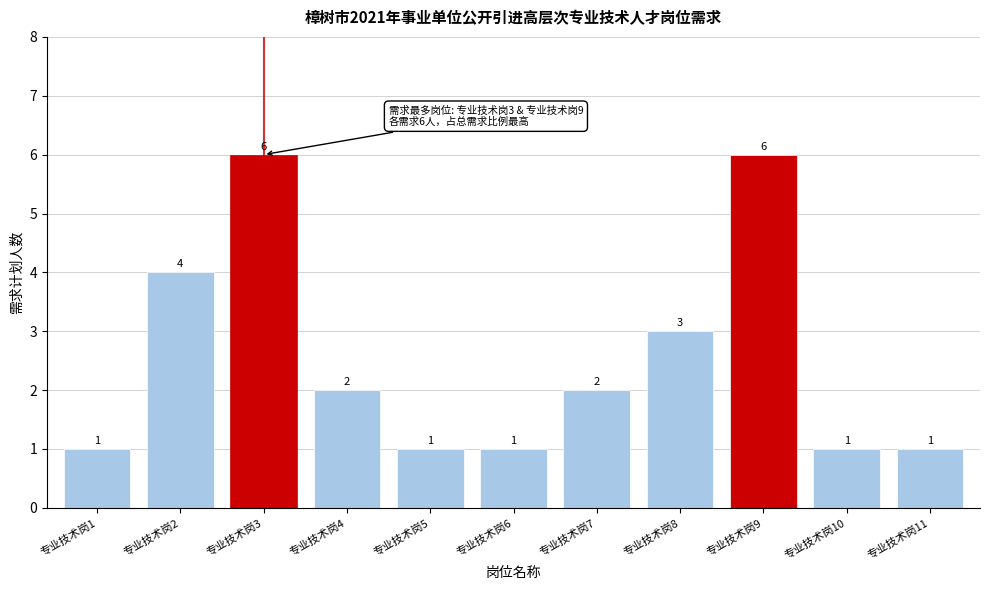

Reading left to right, extract all data points from this chart.

1	4	6	2	1	1	2	3	6	1	1